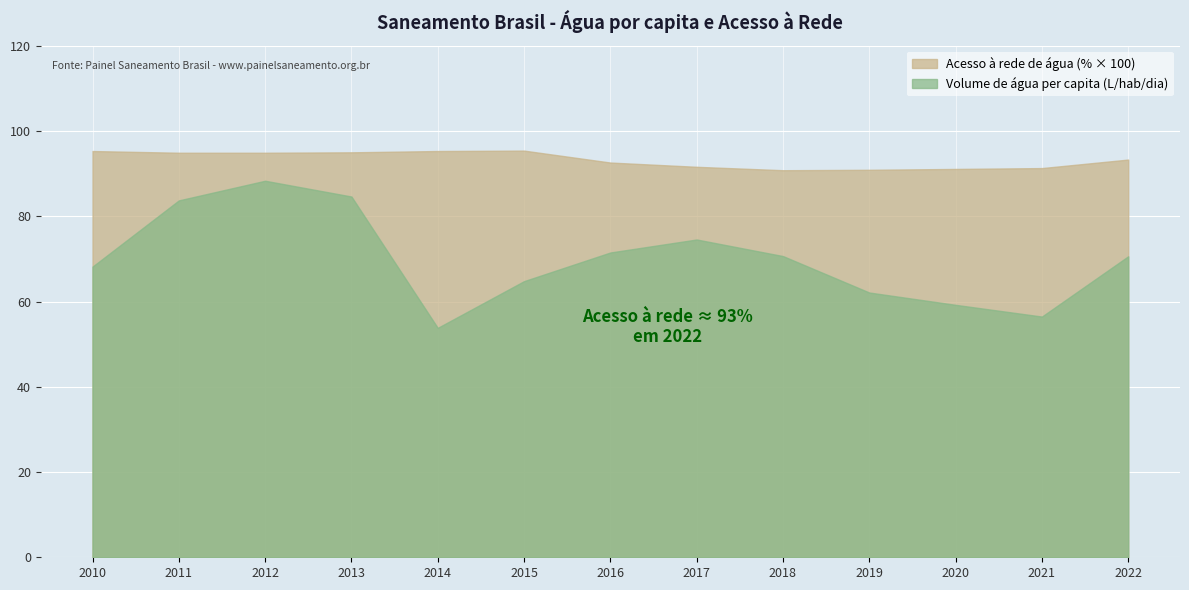

Which series has the largest total across all categories?

Acesso à rede de água (% × 100)